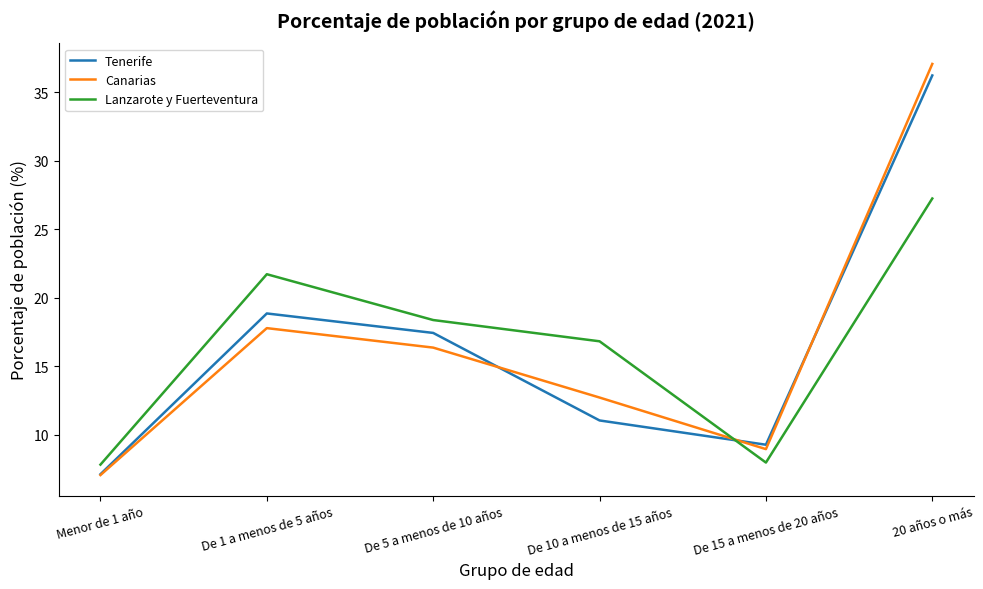

What are all the series names shown in the legend?

Tenerife, Canarias, Lanzarote y Fuerteventura